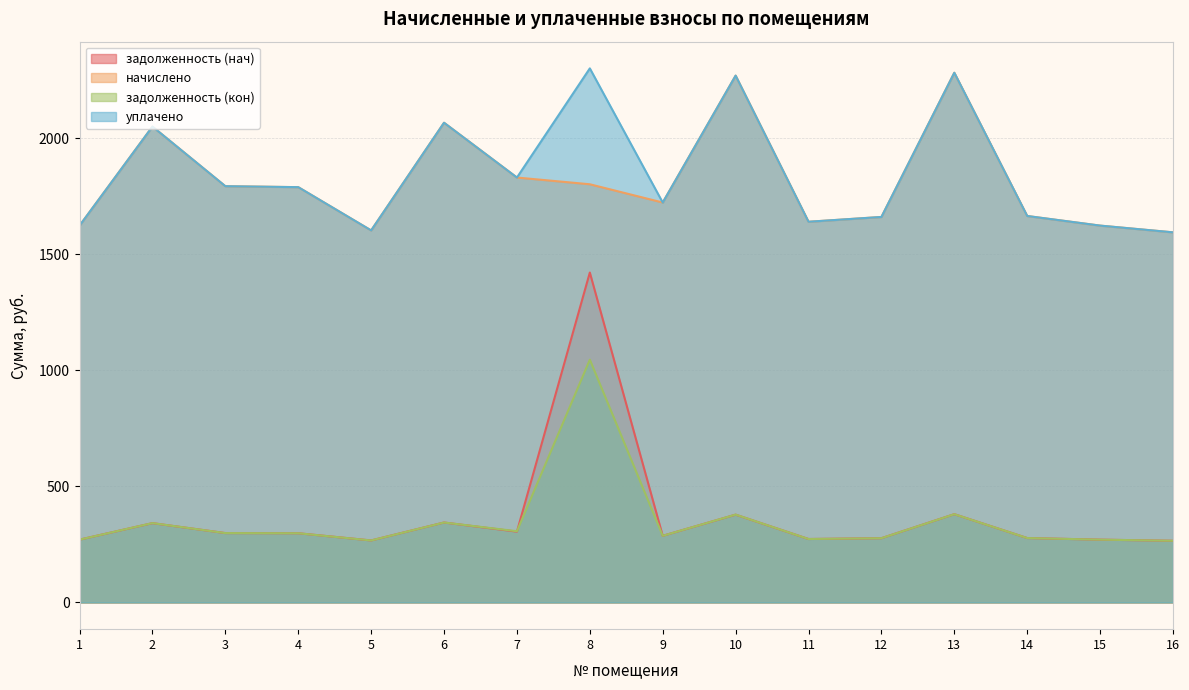

Reading left to right, extract all data points from this chart.

задолженность (нач): 1=270.5	2=341.6	3=298.8	4=298.1	5=267.0	6=344.3	7=305.0	8=1420.7	9=287.0	10=378.1	11=273.2	12=276.7	13=380.2	14=277.4	15=270.5	16=265.6
начислено: 1=1622.9	2=2049.3	3=1792.6	4=1788.5	5=1602.2	6=2065.9	7=1829.9	8=1800.9	9=1722.2	10=2268.7	11=1639.4	12=1660.1	13=2281.1	14=1664.3	15=1622.9	16=1593.9
задолженность (кон): 1=270.5	2=341.8	3=298.8	4=298.1	5=267.0	6=344.3	7=306.8	8=1045.5	9=287.0	10=378.4	11=273.2	12=276.7	13=380.2	14=277.4	15=270.5	16=265.6
уплачено: 1=1622.9	2=2049.3	3=1792.6	4=1788.5	5=1602.2	6=2065.9	7=1829.9	8=2300.0	9=1722.2	10=2268.7	11=1639.4	12=1660.1	13=2281.1	14=1664.3	15=1622.9	16=1593.9